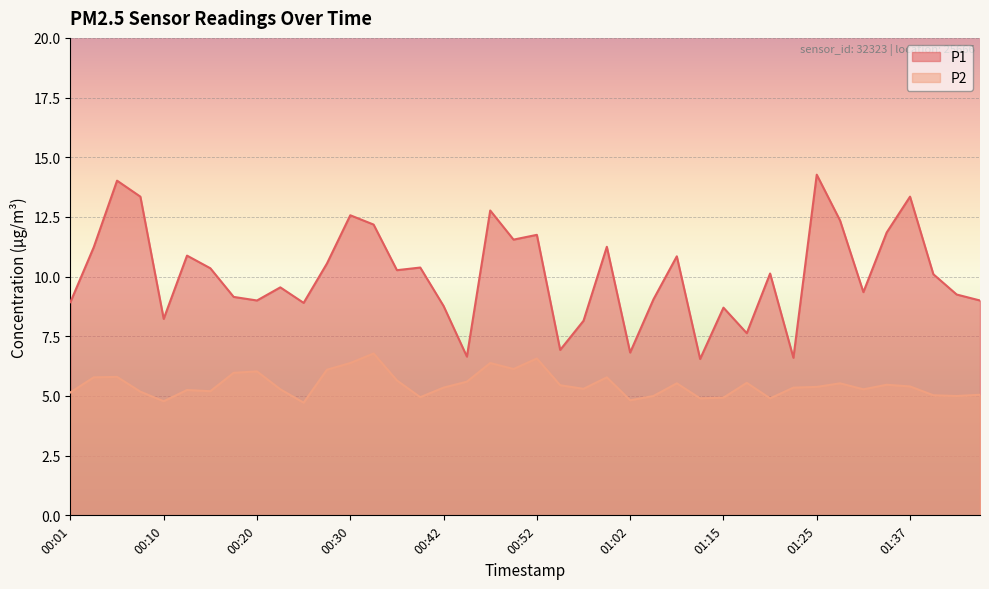

True or false: P1 and P2 intersect in this chart.

False